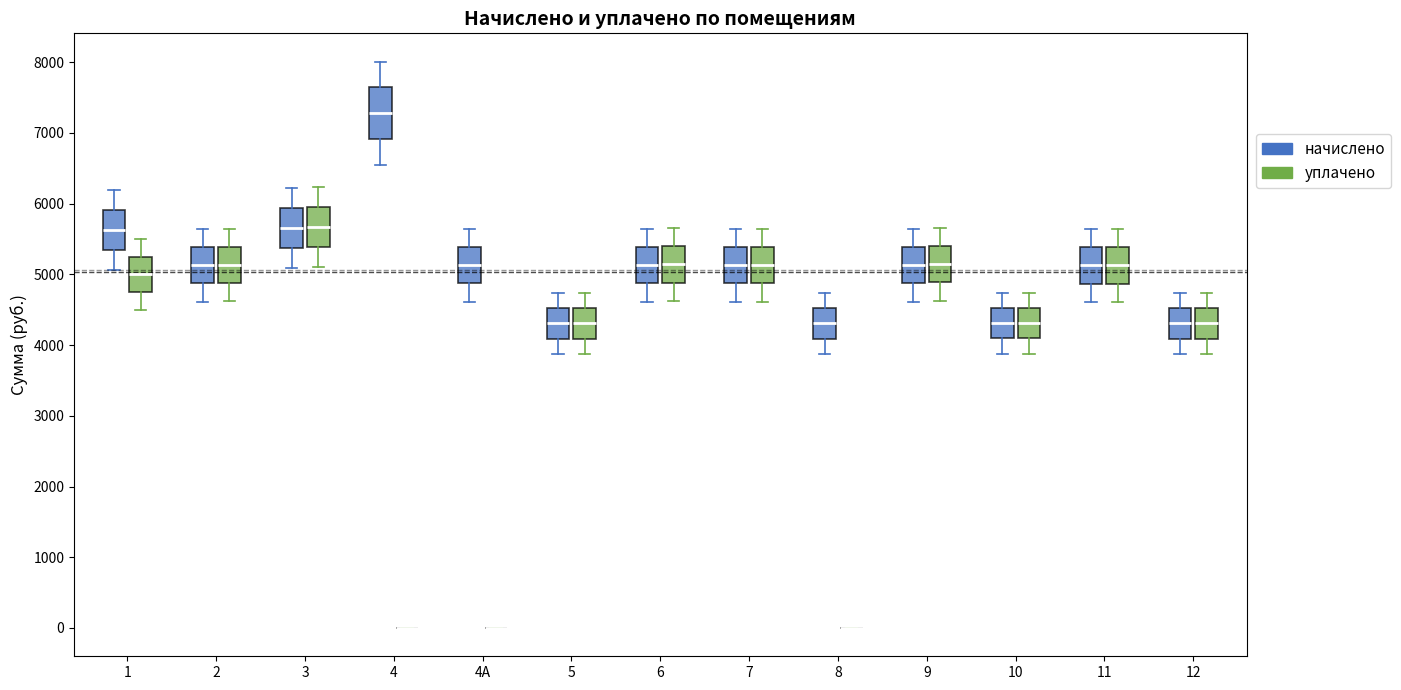

Reading left to right, transcribe this box plot: for each box, give where its median line is, the range the box spans, and where its two whiskers end, as read against the y-axis. The values are not printed on the chart, so give them approximately, as read against the axis.

1 (начислено): median 5600, box 5300 to 5900, whiskers 5100 to 6200
1 (уплачено): median 5000, box 4700 to 5200, whiskers 4500 to 5500
2 (начислено): median 5100, box 4900 to 5400, whiskers 4600 to 5600
2 (уплачено): median 5100, box 4900 to 5400, whiskers 4600 to 5600
3 (начислено): median 5700, box 5400 to 5900, whiskers 5100 to 6200
3 (уплачено): median 5700, box 5400 to 5900, whiskers 5100 to 6200
4 (начислено): median 7300, box 6900 to 7600, whiskers 6600 to 8000
4 (уплачено): box collapsed to a line at 0, whiskers 0 to 0
4А (начислено): median 5100, box 4900 to 5400, whiskers 4600 to 5600
4А (уплачено): box collapsed to a line at 0, whiskers 0 to 0
5 (начислено): median 4300, box 4100 to 4500, whiskers 3900 to 4700
5 (уплачено): median 4300, box 4100 to 4500, whiskers 3900 to 4700
6 (начислено): median 5100, box 4900 to 5400, whiskers 4600 to 5600
6 (уплачено): median 5100, box 4900 to 5400, whiskers 4600 to 5700
7 (начислено): median 5100, box 4900 to 5400, whiskers 4600 to 5600
7 (уплачено): median 5100, box 4900 to 5400, whiskers 4600 to 5600
8 (начислено): median 4300, box 4100 to 4500, whiskers 3900 to 4700
8 (уплачено): box collapsed to a line at 0, whiskers 0 to 0
9 (начислено): median 5100, box 4900 to 5400, whiskers 4600 to 5600
9 (уплачено): median 5100, box 4900 to 5400, whiskers 4600 to 5700
10 (начислено): median 4300, box 4100 to 4500, whiskers 3900 to 4700
10 (уплачено): median 4300, box 4100 to 4500, whiskers 3900 to 4700
11 (начислено): median 5100, box 4900 to 5400, whiskers 4600 to 5600
11 (уплачено): median 5100, box 4900 to 5400, whiskers 4600 to 5600
12 (начислено): median 4300, box 4100 to 4500, whiskers 3900 to 4700
12 (уплачено): median 4300, box 4100 to 4500, whiskers 3900 to 4700